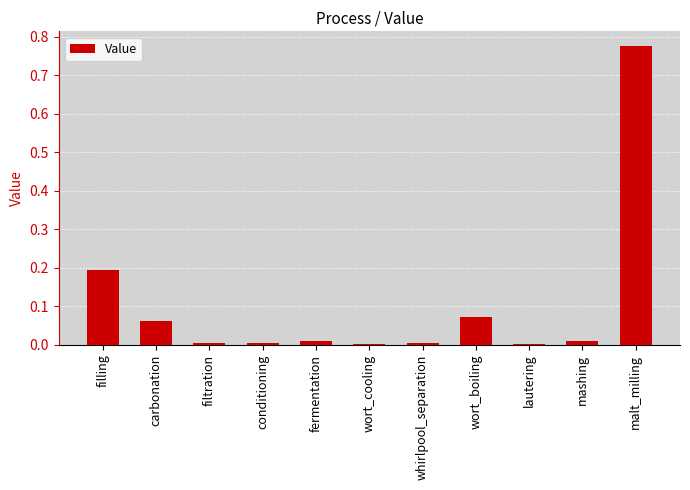

The value at filtration is 0.0. True or false?

True